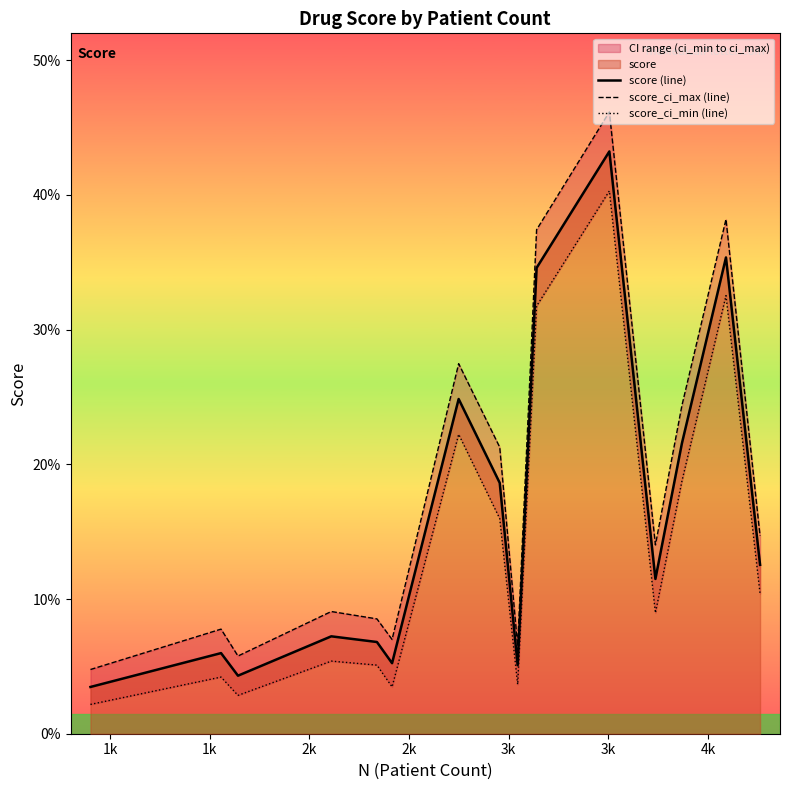

What is the total value across all series at 3k?

0.2